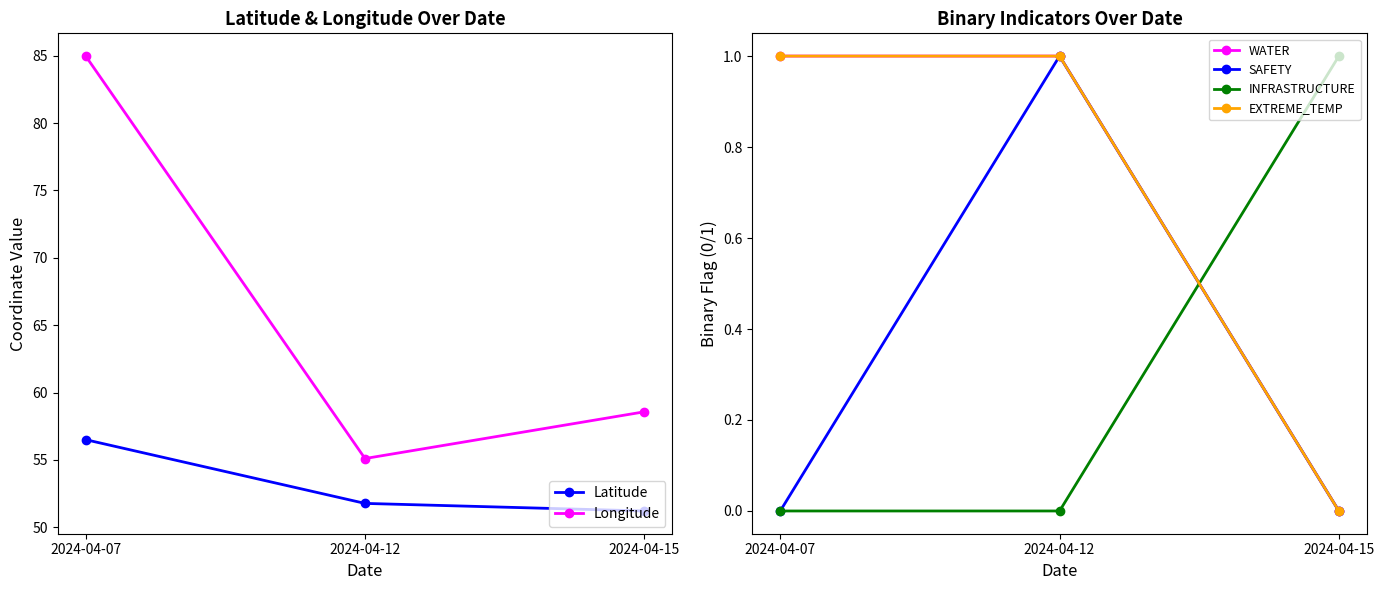

What is the highest value of the Latitude series?

56.5